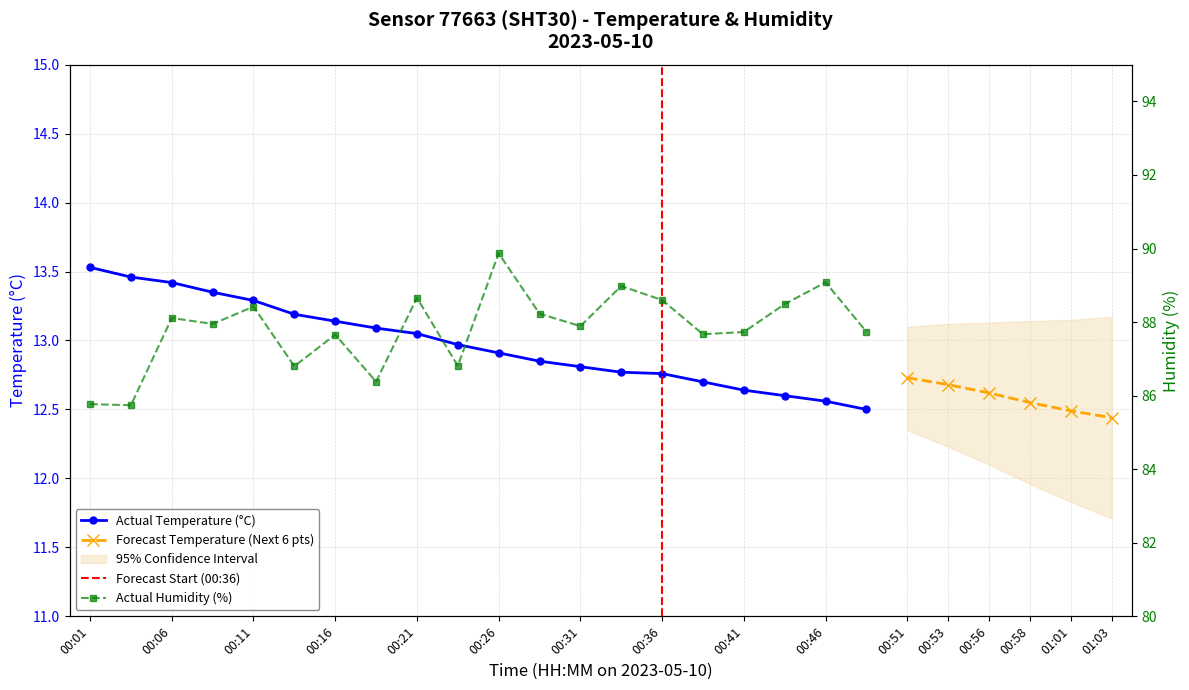

Reading left to right, transcribe all the data shown in this chart.

temperature: 00:01=13.5	00:03=13.5	00:06=13.4	00:08=13.3	00:11=13.3	00:13=13.2	00:16=13.1	00:18=13.1	00:21=13.1	00:23=13.0	00:26=12.9	00:28=12.8	00:31=12.8	00:33=12.8	00:36=12.8	00:38=12.7	00:41=12.6	00:43=12.6	00:46=12.6	00:48=12.5
humidity: 00:01=85.8	00:03=85.7	00:06=88.1	00:08=88.0	00:11=88.4	00:13=86.8	00:16=87.7	00:18=86.4	00:21=88.7	00:23=86.8	00:26=89.9	00:28=88.2	00:31=87.9	00:33=89.0	00:36=88.6	00:38=87.7	00:41=87.7	00:43=88.5	00:46=89.1	00:48=87.7